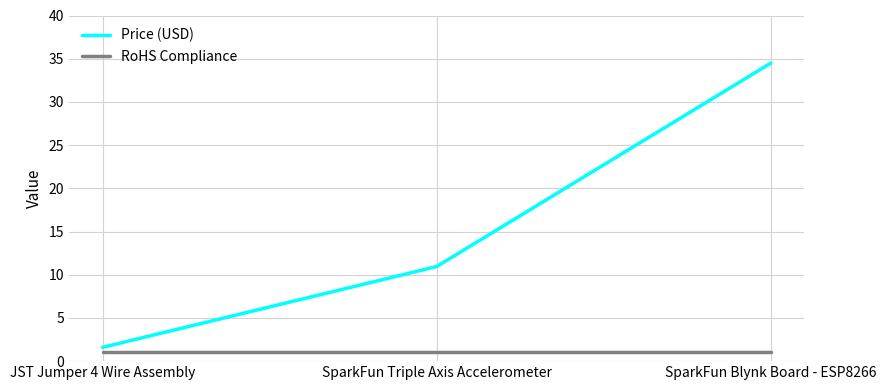

The Price (USD) series shows 6.4 at SparkFun Triple Axis Accelerometer. True or false?

False